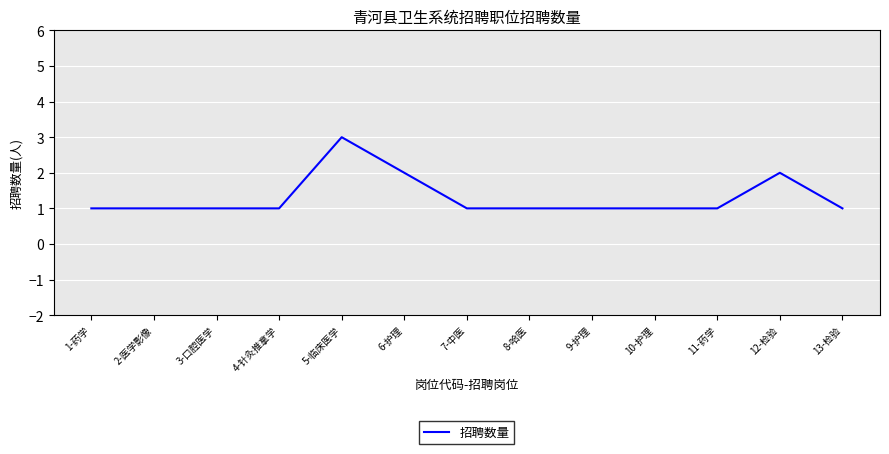

How many values are between 1 and 2?

12